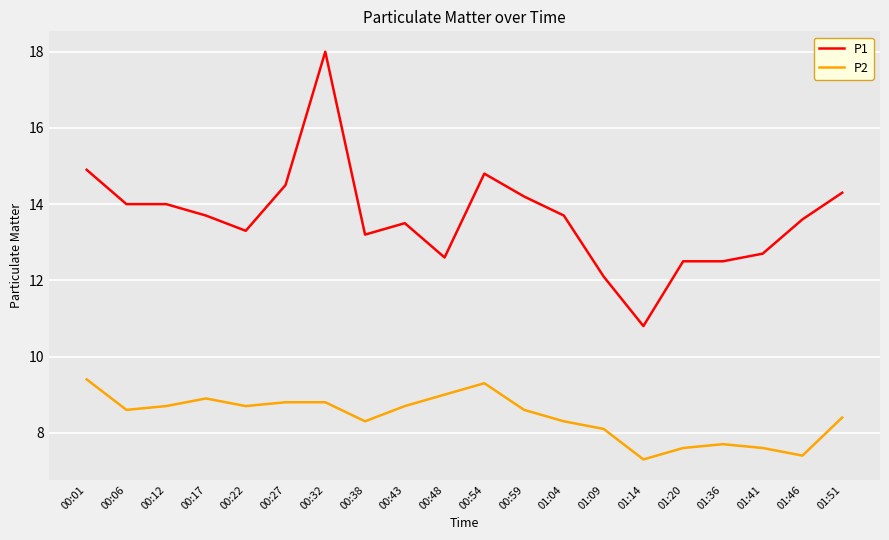

What position from the right is 00:27?

15